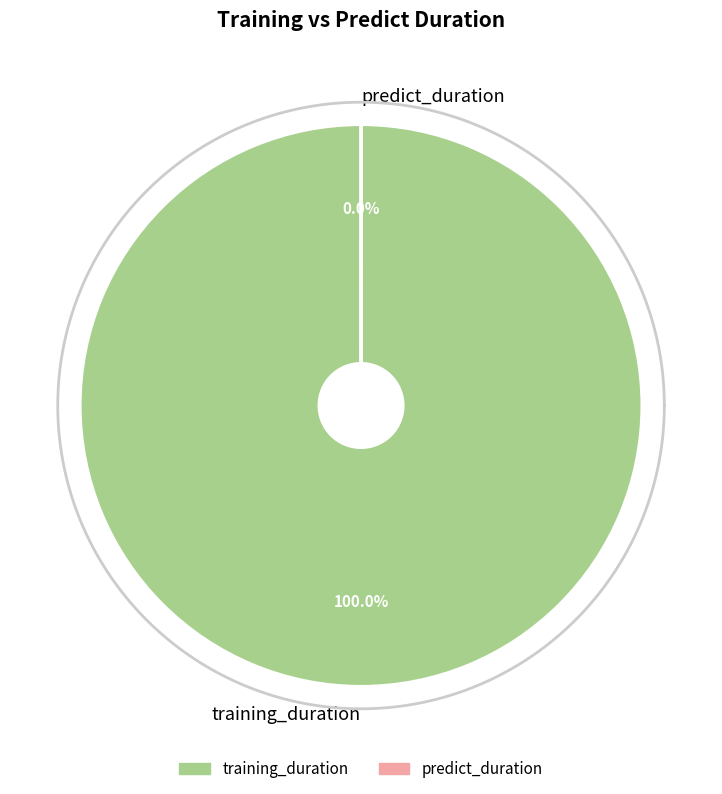

Rank the categories by value from highest to lowest.

training_duration, predict_duration